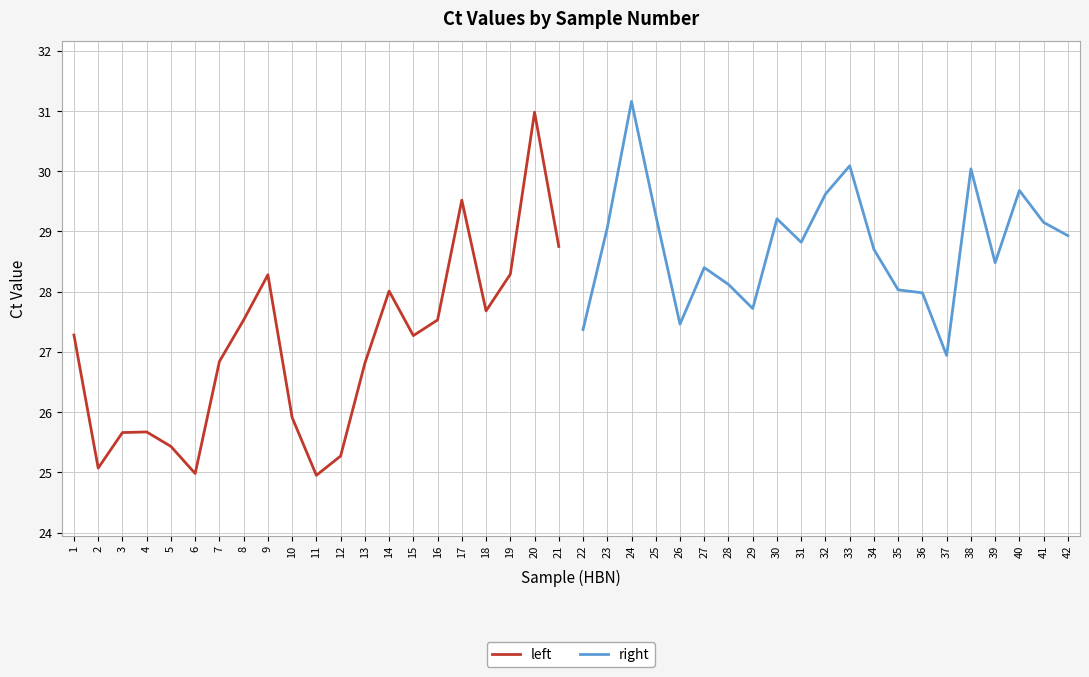

How many distinct data groups are displayed?

2